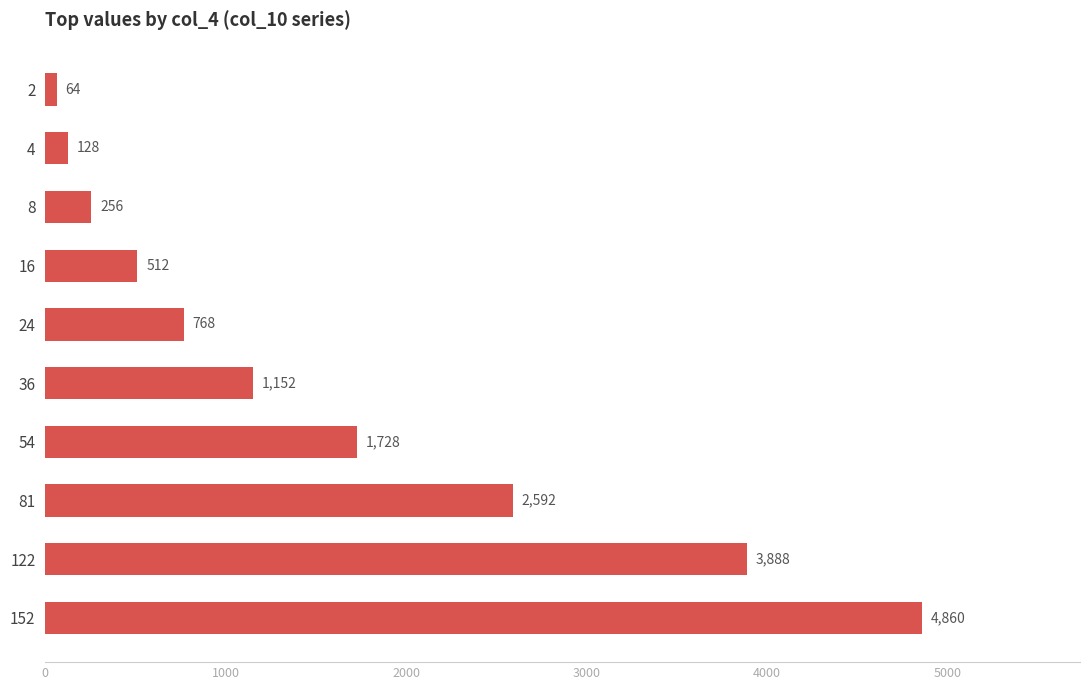

List the labels in order of value, smallest first.

2, 4, 8, 16, 24, 36, 54, 81, 122, 152